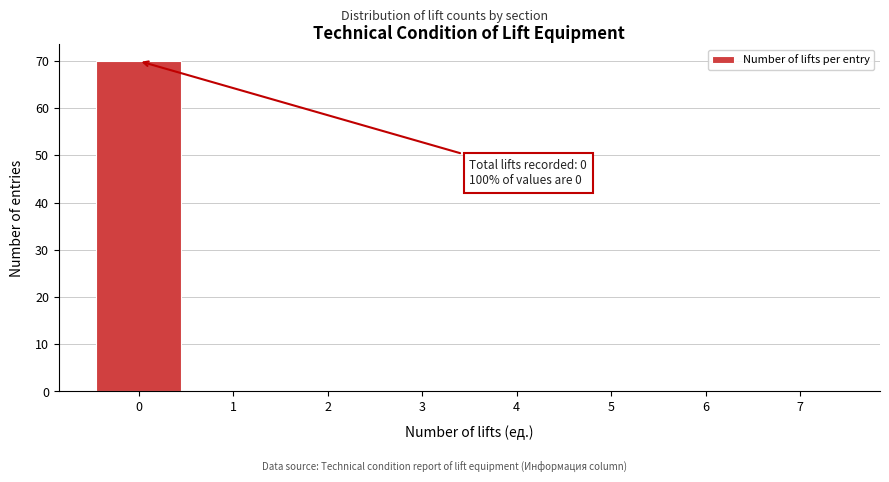

Over which range of the x-axis is the bar tallest?

-0.5 to 0.5